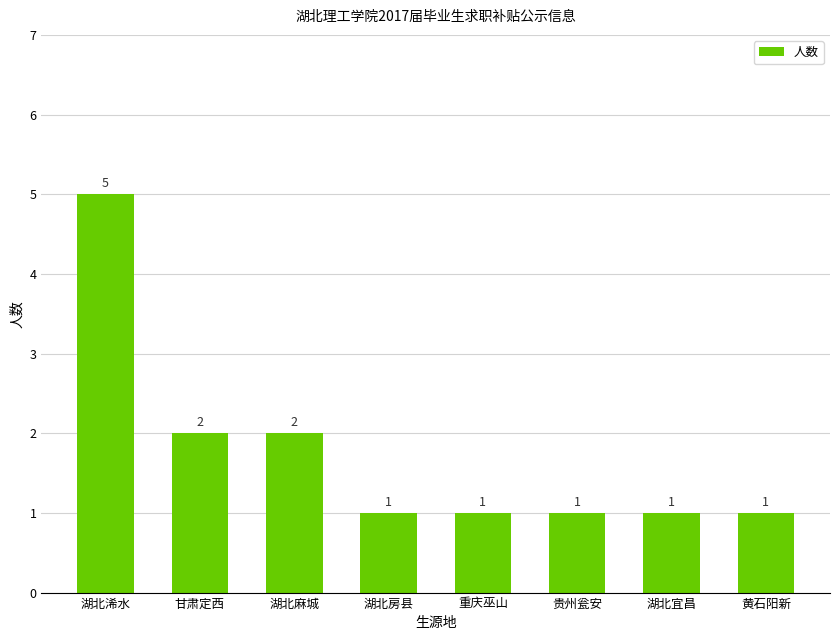

The value at 湖北宜昌 is 1. True or false?

True